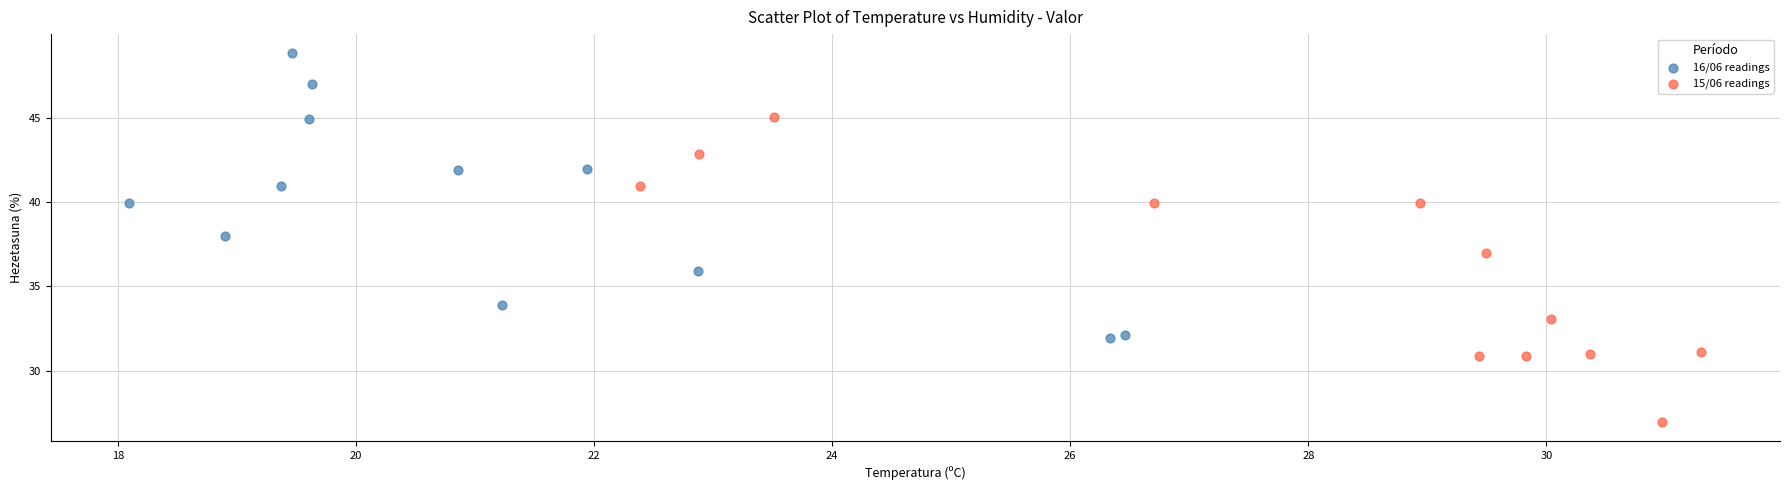

What are all the series names shown in the legend?

16/06 readings, 15/06 readings